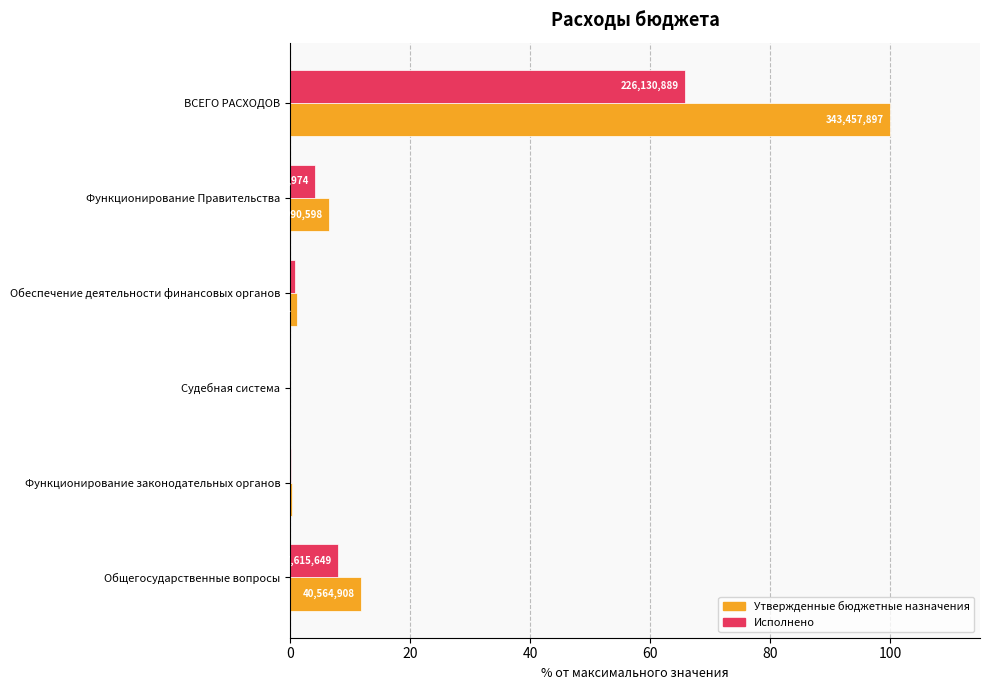

Which series has the largest total across all categories?

Утвержденные бюджетные назначения